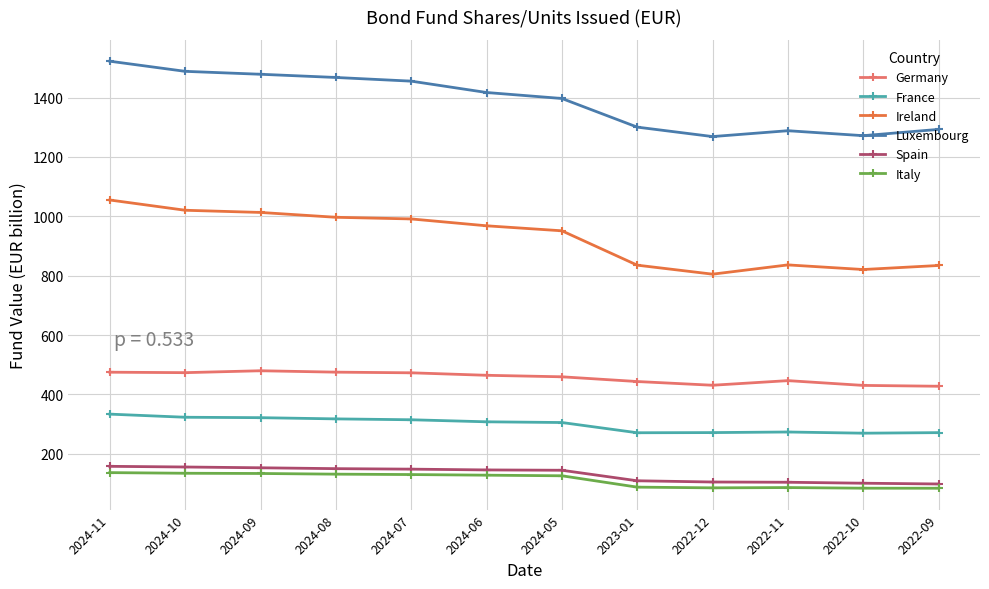

Does the chart display data point markers on the line(s)?

Yes